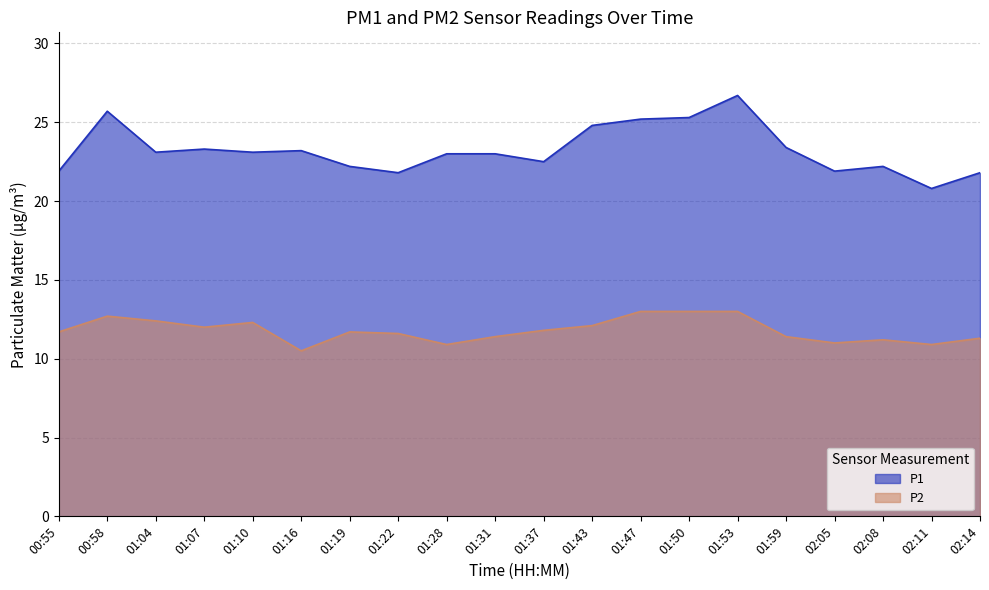

What is the total value across all series at 01:50?

38.3